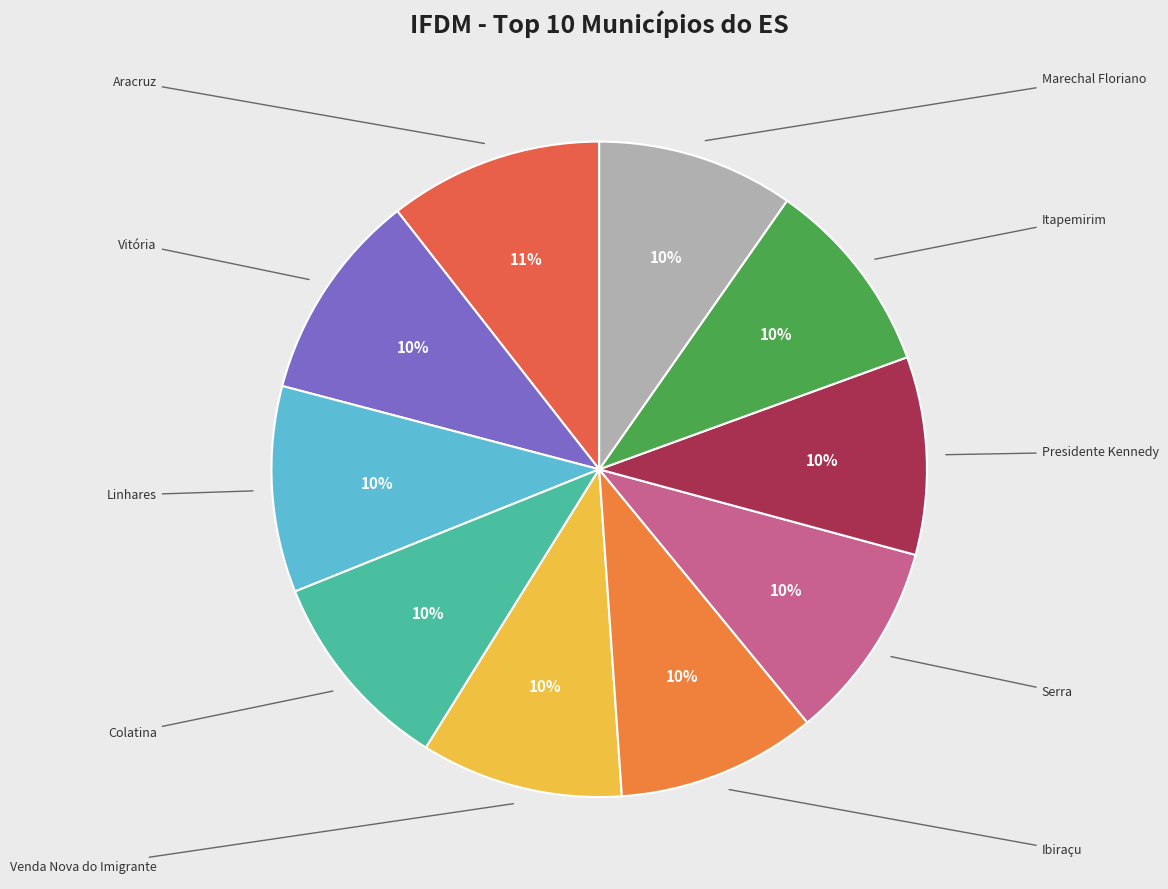

What percentage is the Linhares slice, to the nearest percent?

10%